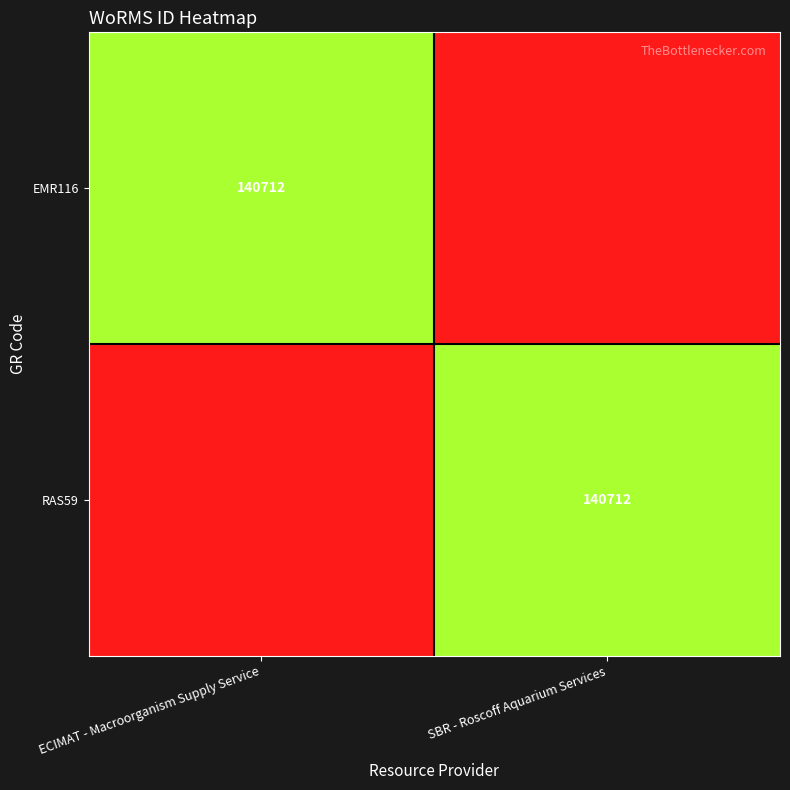

The value of RAS59 at SBR - Roscoff Aquarium Services is 140712. True or false?

True